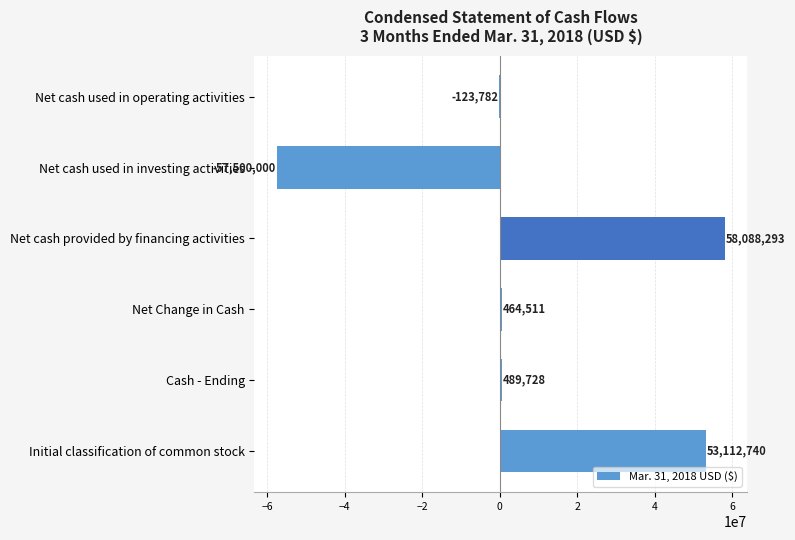

What is the approximate value at Net cash used in operating activities, to the nearest 100?

-123800